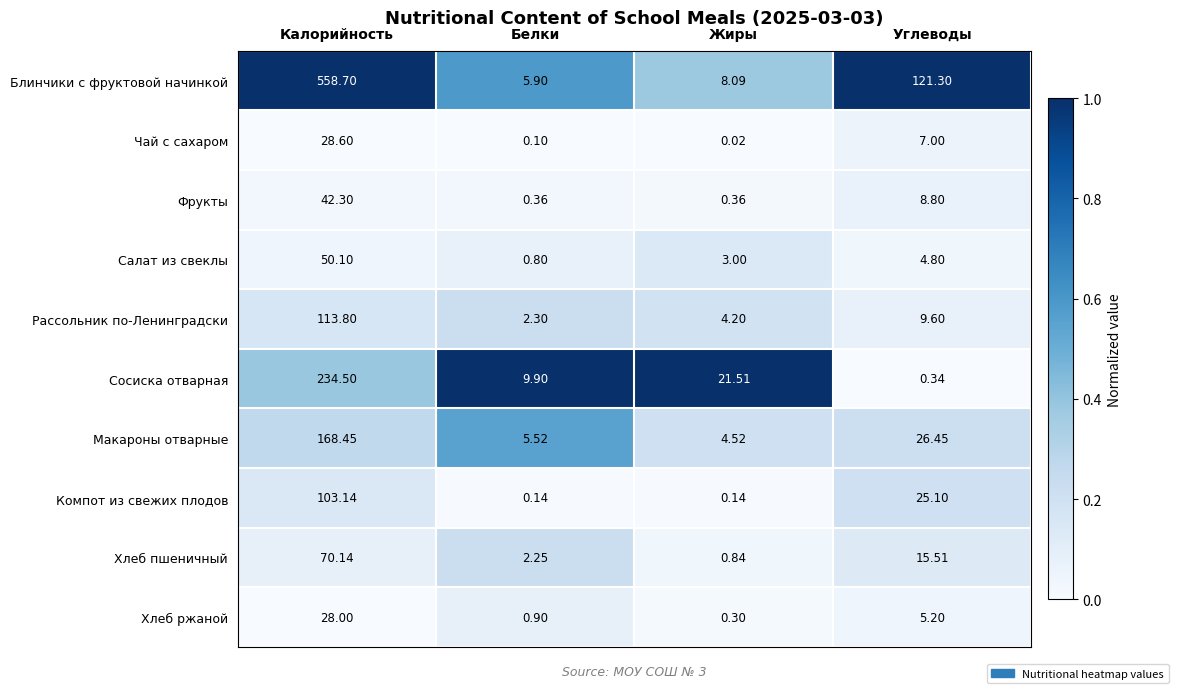

Which series has the widest spread of values?

Блинчики с фруктовой начинкой